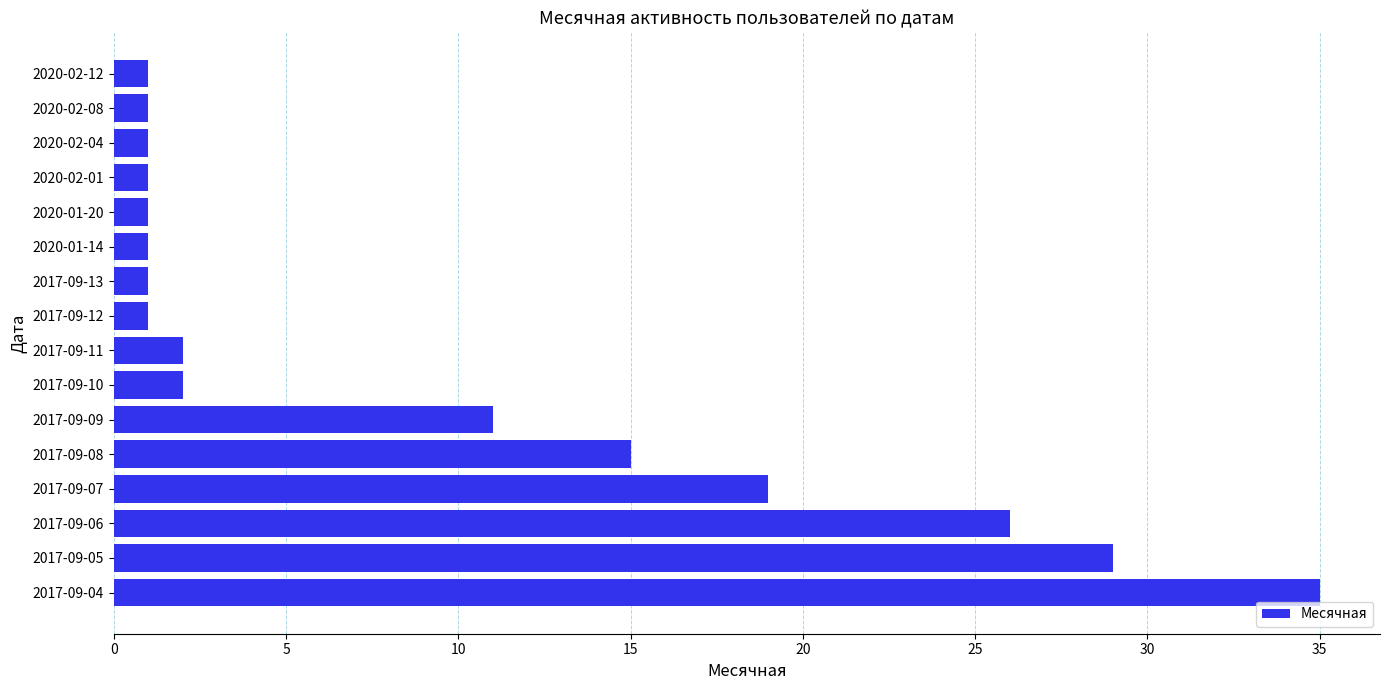

What is the greatest value displayed?

35